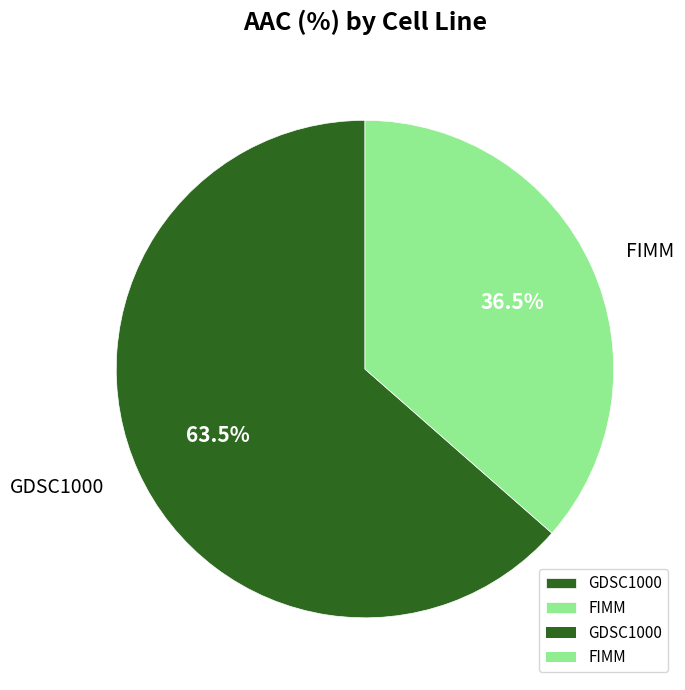

Which has a higher value, GDSC1000 or FIMM?

GDSC1000